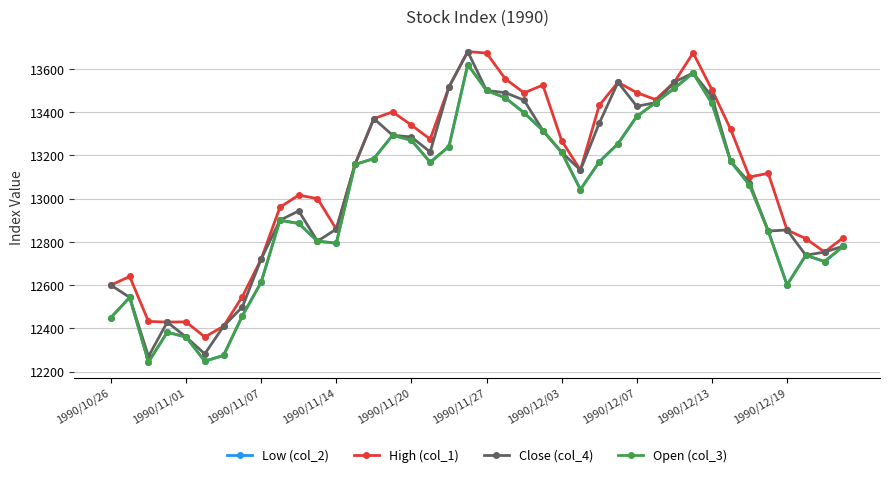

Does the chart have visible grid lines?

Yes